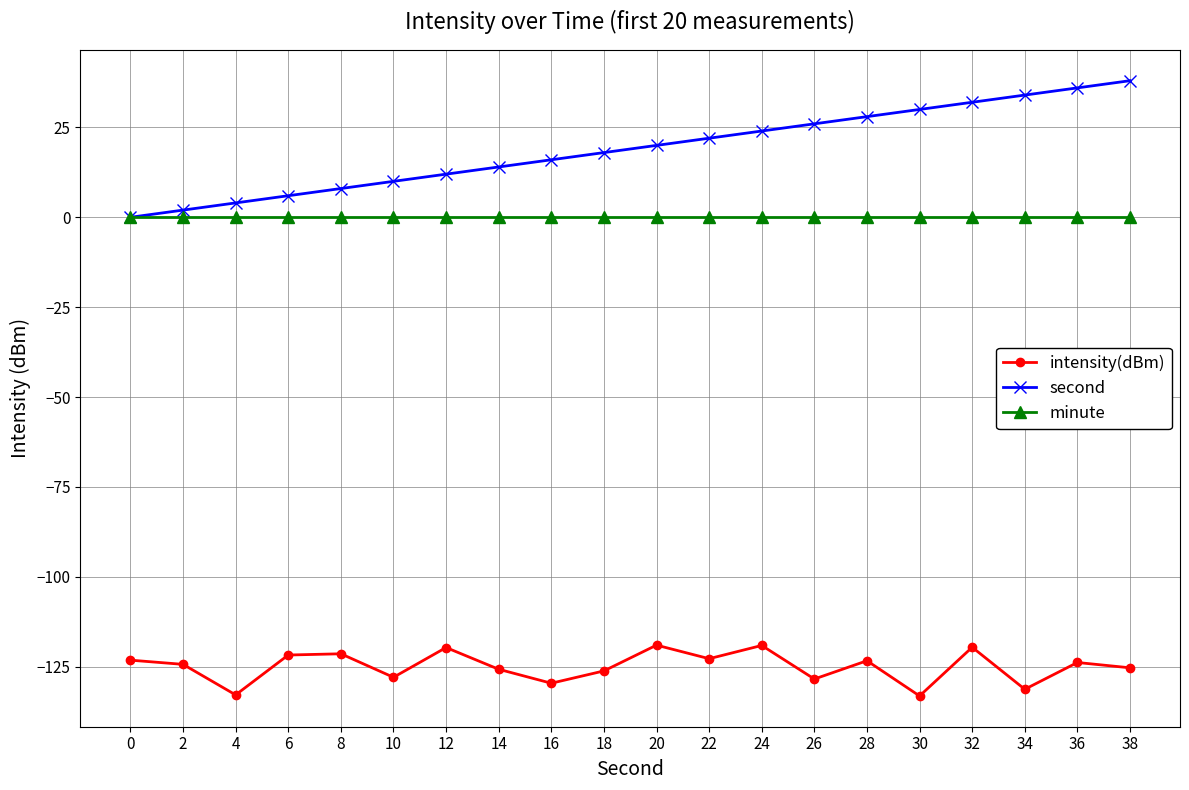

What is the spread (max minus min) of values at 22?

144.8